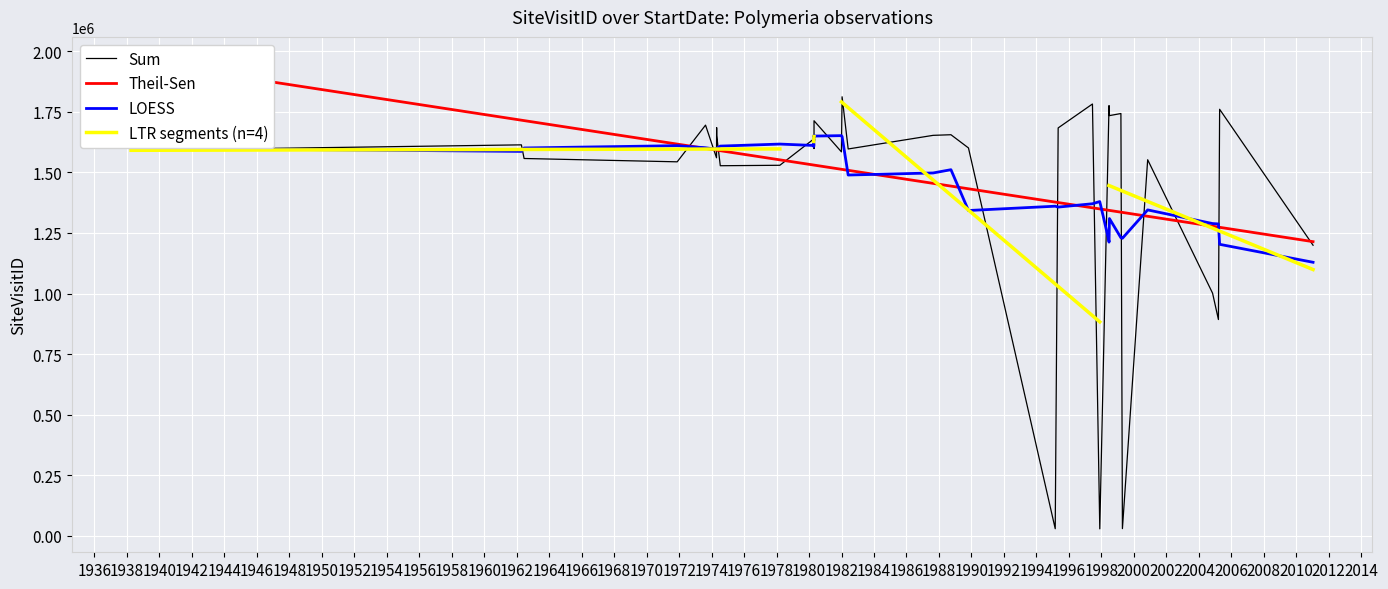

What is the ratio of the value at 2011-01-13 to the value at 1978-03-16?

0.8